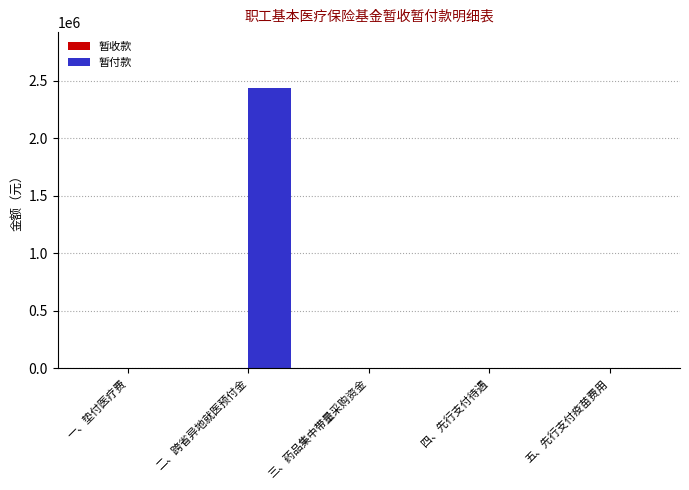

At which category does the chart reach its peak across all series?

二、跨省异地就医预付金